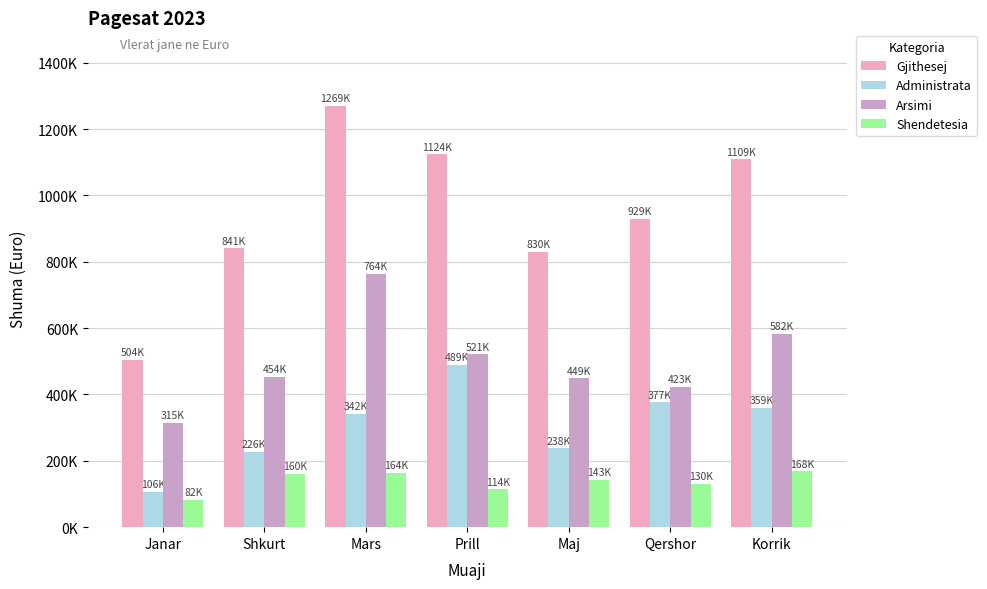

What are all the series names shown in the legend?

Gjithesej, Administrata, Arsimi, Shendetesia